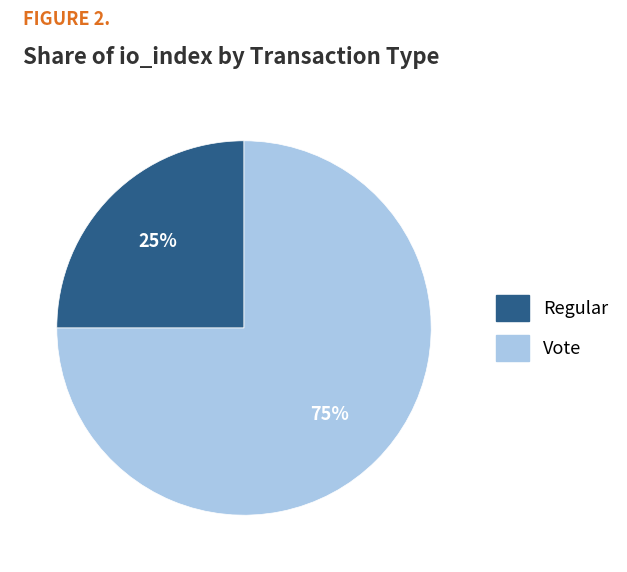

To the nearest percent, what is the average slice percentage?

50%